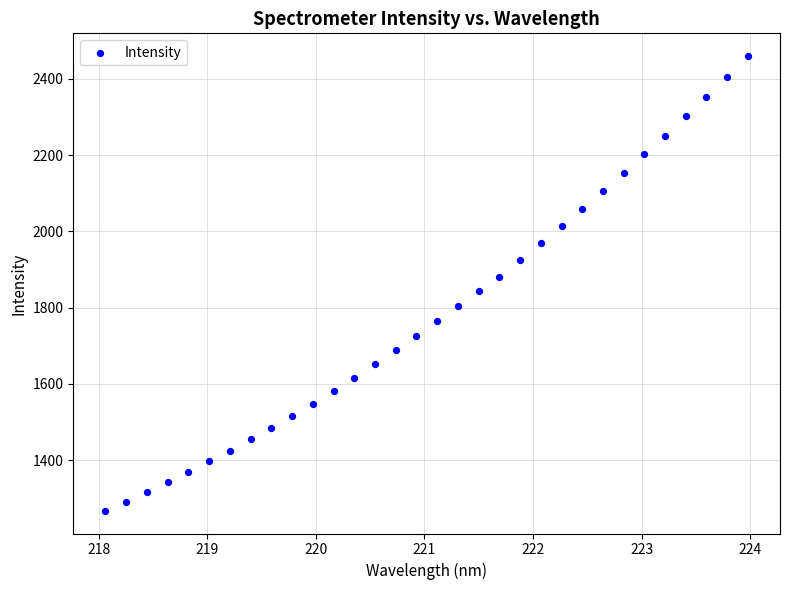

What is the range of X values (max minus min)?

5.9